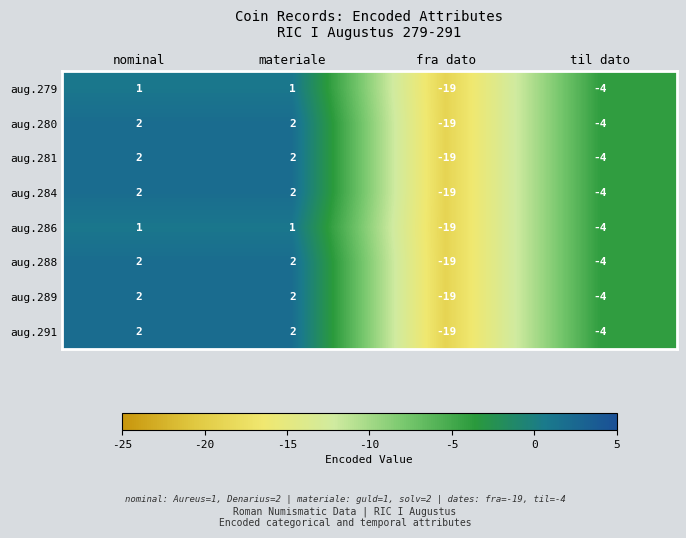

What is the total value across all series at nominal?

14